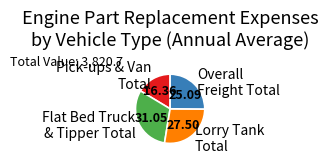

Is the sum of Flat Bed Truck & Tipper Total and Lorry Tank Total greater than half?

Yes